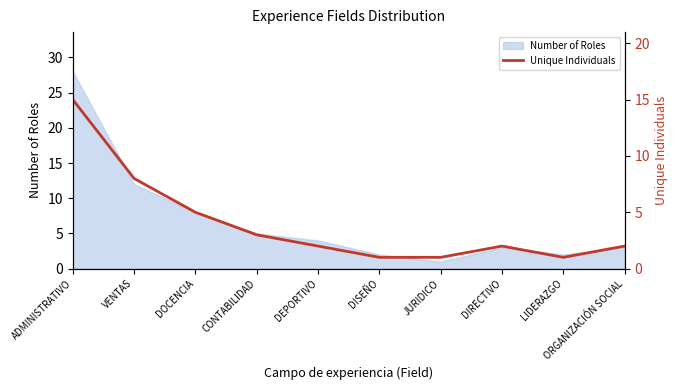

List the labels in order of value, smallest first.

DISEÑO, JURIDICO, LIDERAZGO, DEPORTIVO, DIRECTIVO, ORGANIZACIÓN SOCIAL, CONTABILIDAD, DOCENCIA, VENTAS, ADMINISTRATIVO